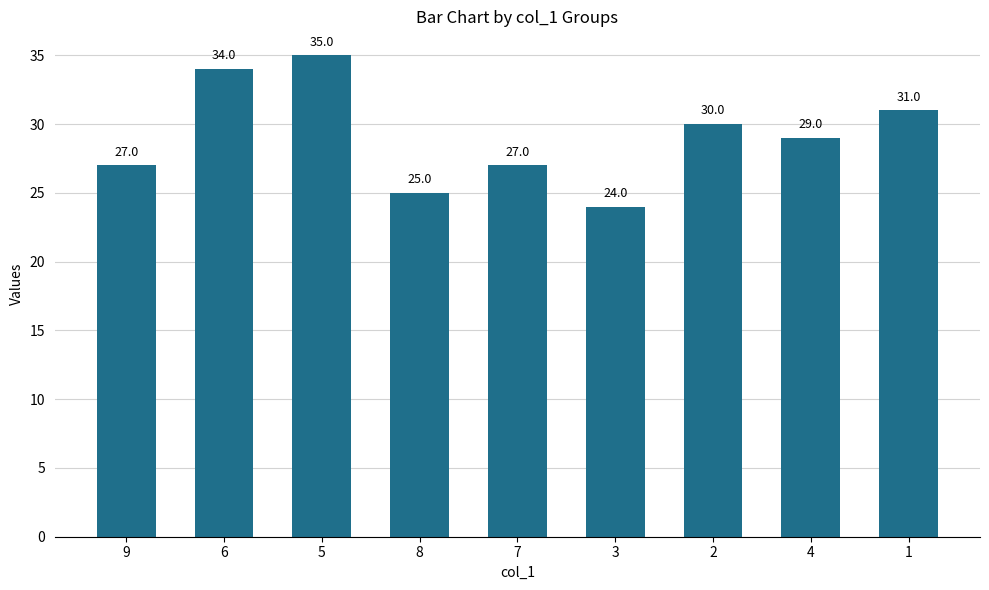

At which category does the chart reach its peak across all series?

5